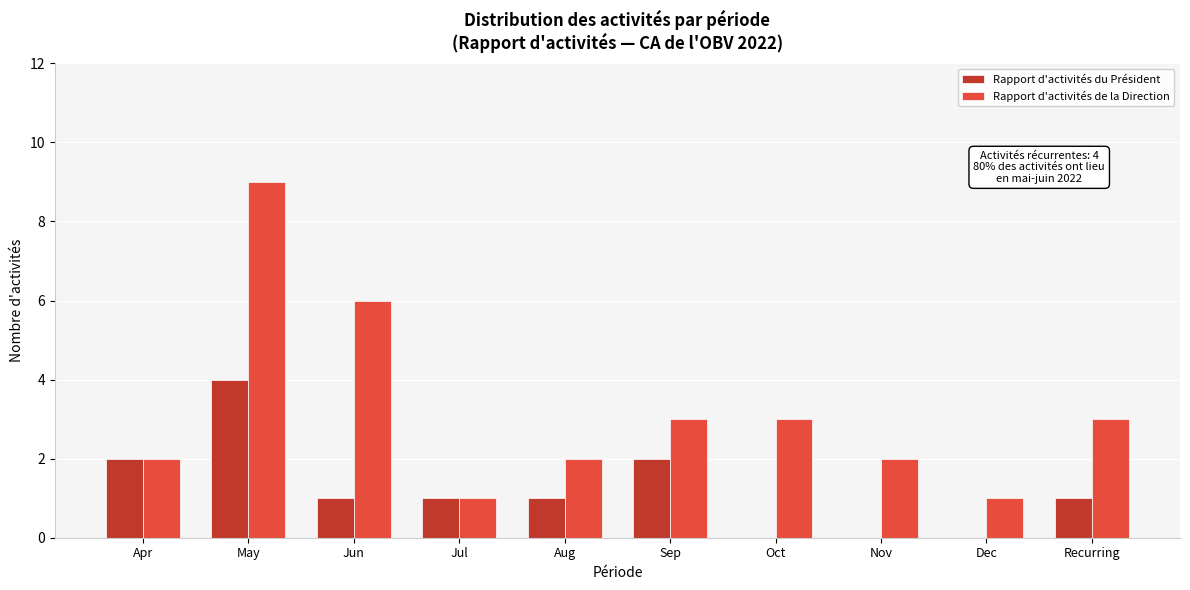

Reading left to right, transcribe all the data shown in this chart.

Rapport d'activités du Président: Apr=2	May=4	Jun=1	Jul=1	Aug=1	Sep=2	Oct=0	Nov=0	Dec=0	Recurring=1
Rapport d'activités de la Direction: Apr=2	May=9	Jun=6	Jul=1	Aug=2	Sep=3	Oct=3	Nov=2	Dec=1	Recurring=3